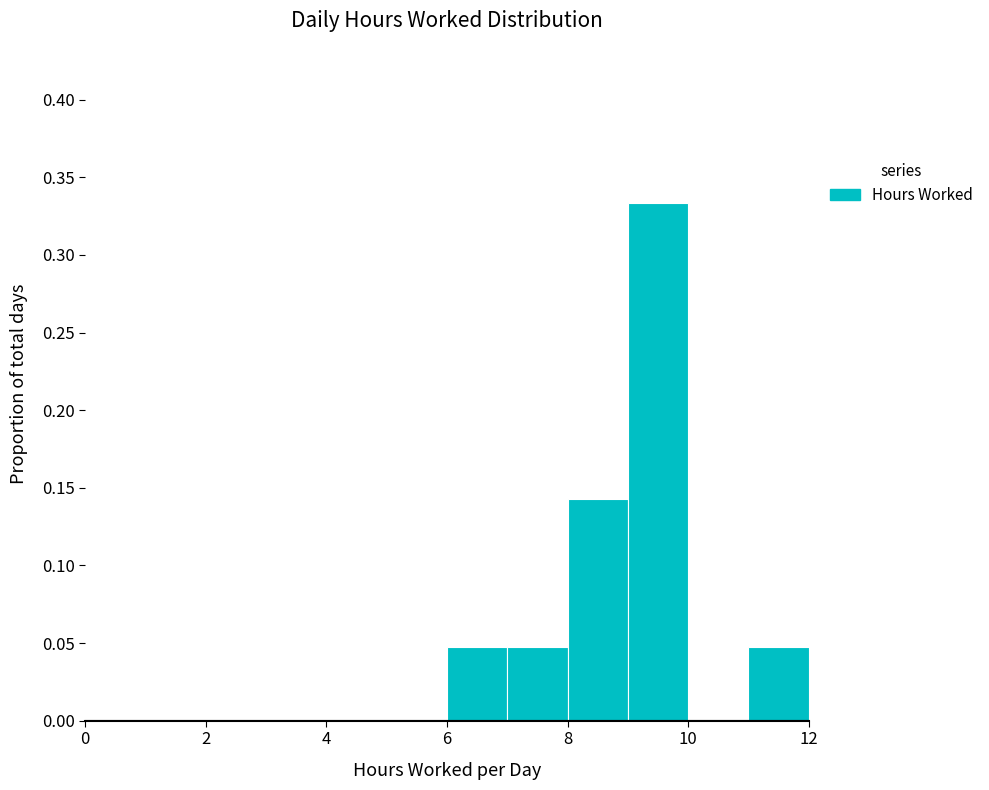

Reading left to right, list every bar in this chart as the range it spans on the x-axis followed by its height. The values are not printed on the chart, so give them approximately, as read against the axis.

0 to 1: 0
1 to 2: 0
2 to 3: 0
3 to 4: 0
4 to 5: 0
5 to 6: 0
6 to 7: 0.050
7 to 8: 0.050
8 to 9: 0.145
9 to 10: 0.335
10 to 11: 0
11 to 12: 0.050